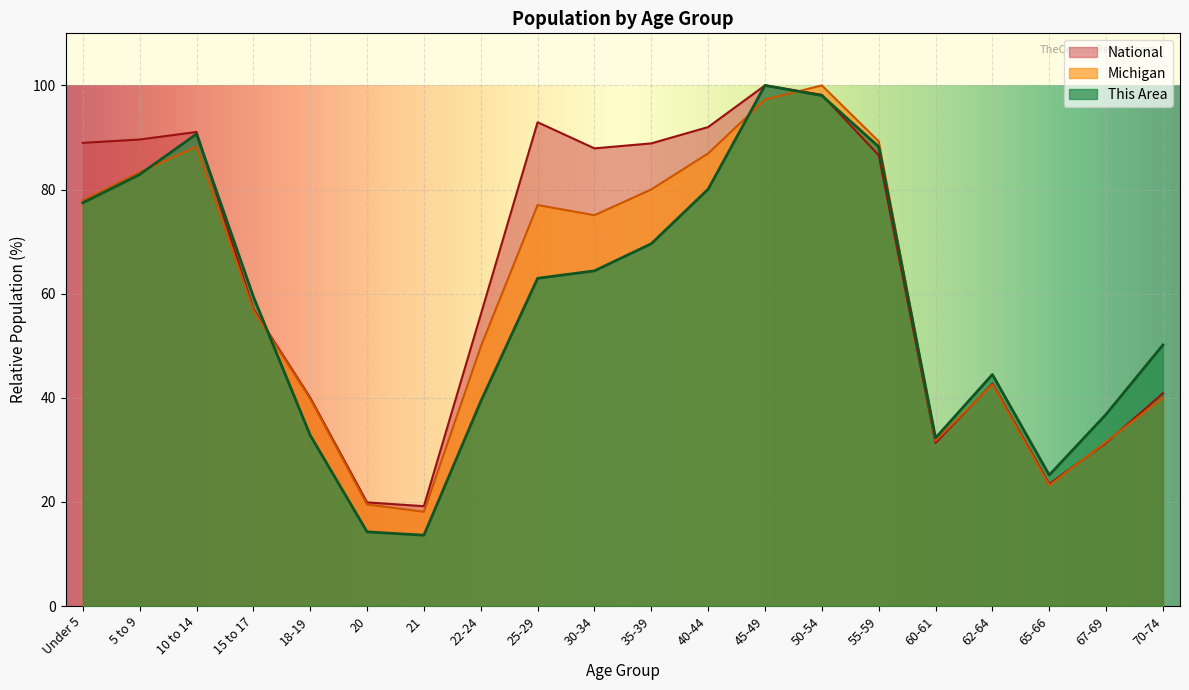

Which series changed the most between 5 to 9 and 25-29?

This Area